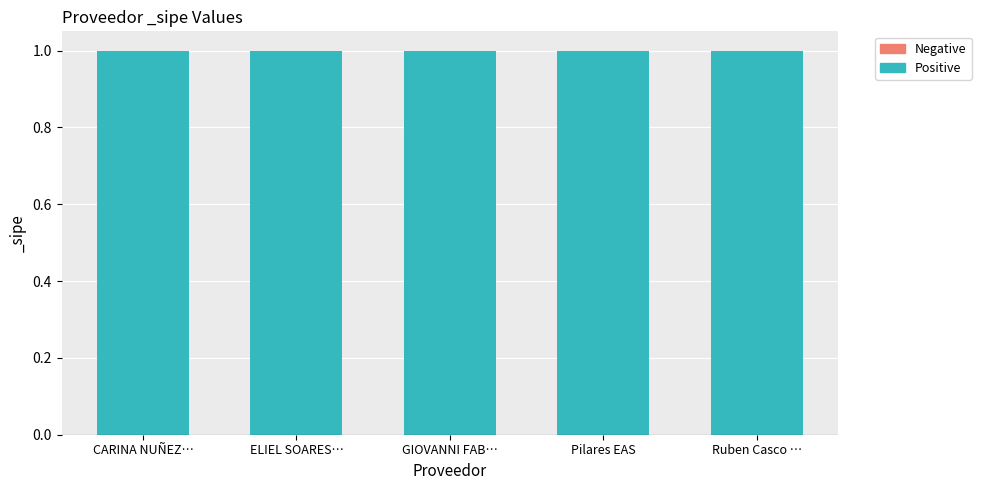

The Positive series shows 1 at Pilares EAS. True or false?

True